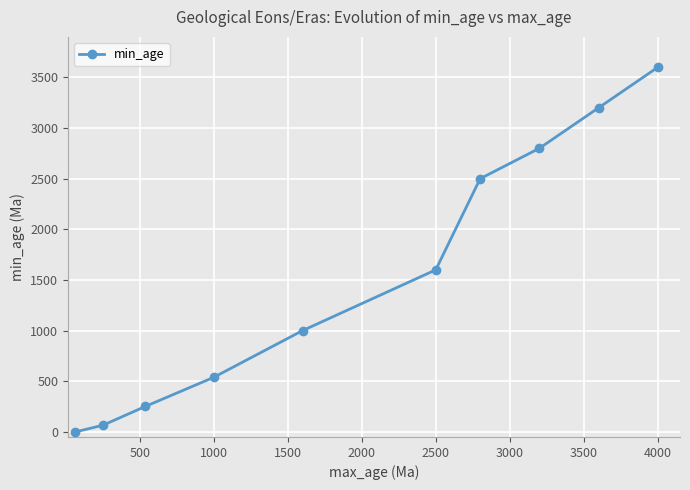

What is the value of the 10th point from the left?

3600.0